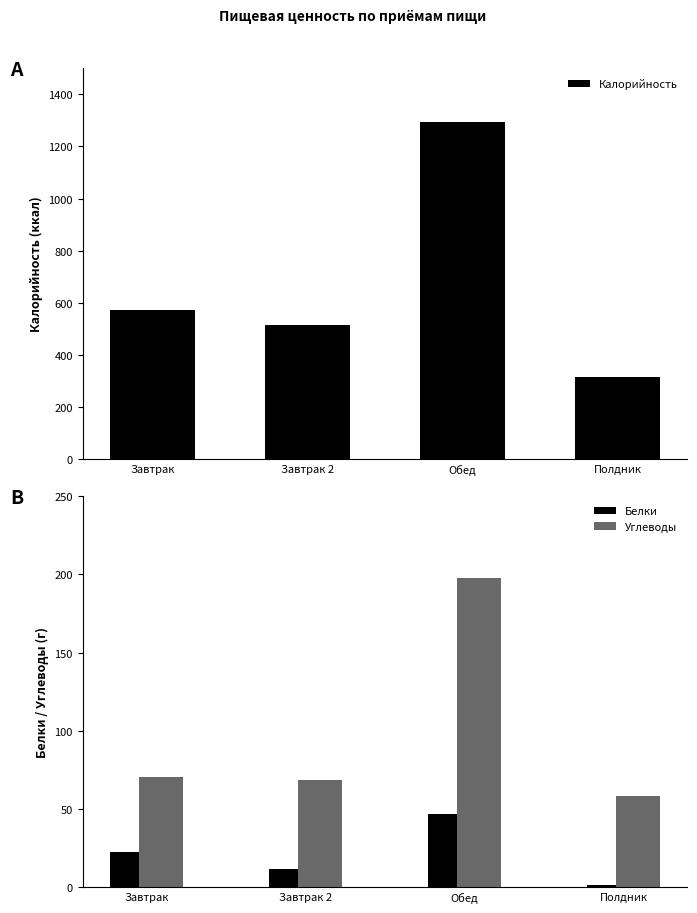

What is the difference between the Углеводы values at Обед and Завтрак?

127.0